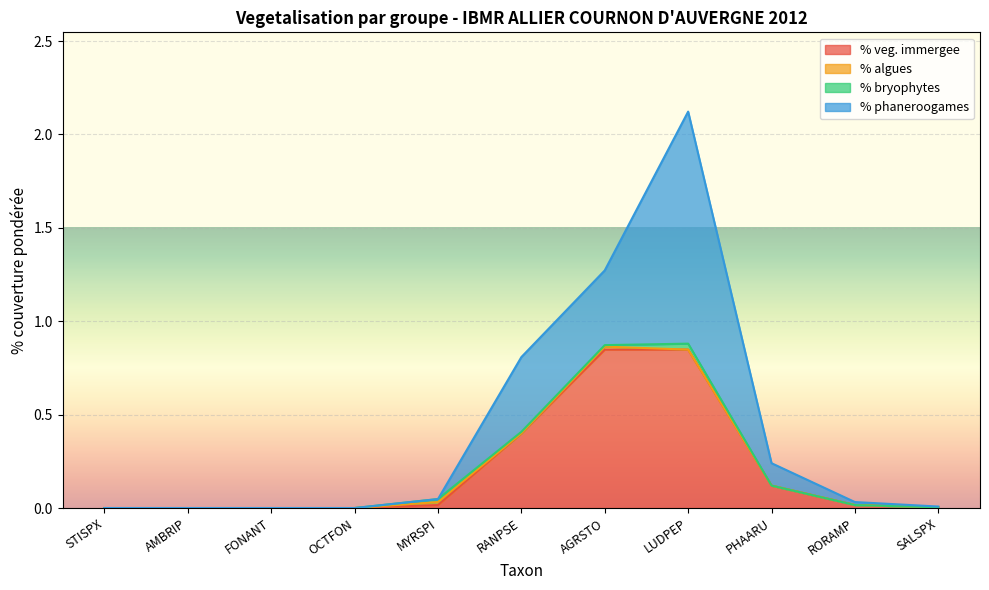

What is the label of the 11th point from the left?

SALSPX